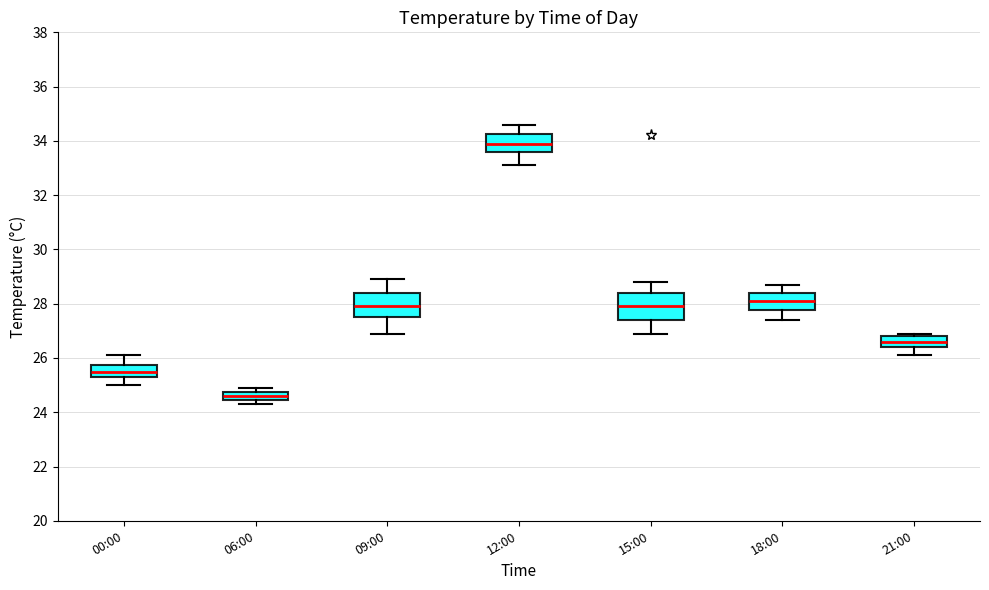

Reading left to right, read every box against the y-axis: the position of its median line, the range the box covers, and the ends of its whiskers. The values are not printed on the chart, so give them approximately, as read against the axis.

00:00: median 25.6, box 25.4 to 25.8, whiskers 25.0 to 26.2
06:00: median 24.6, box 24.4 to 24.8, whiskers 24.4 (just below the box's lower edge) to 25.0
09:00: median 28.0, box 27.6 to 28.4, whiskers 27.0 to 29.0
12:00: median 34.0, box 33.6 to 34.2, whiskers 33.2 to 34.6
15:00: median 28.0, box 27.4 to 28.4, whiskers 27.0 to 28.8
18:00: median 28.2, box 27.8 to 28.4, whiskers 27.4 to 28.8
21:00: median 26.6, box 26.4 to 26.8, whiskers 26.2 to 27.0